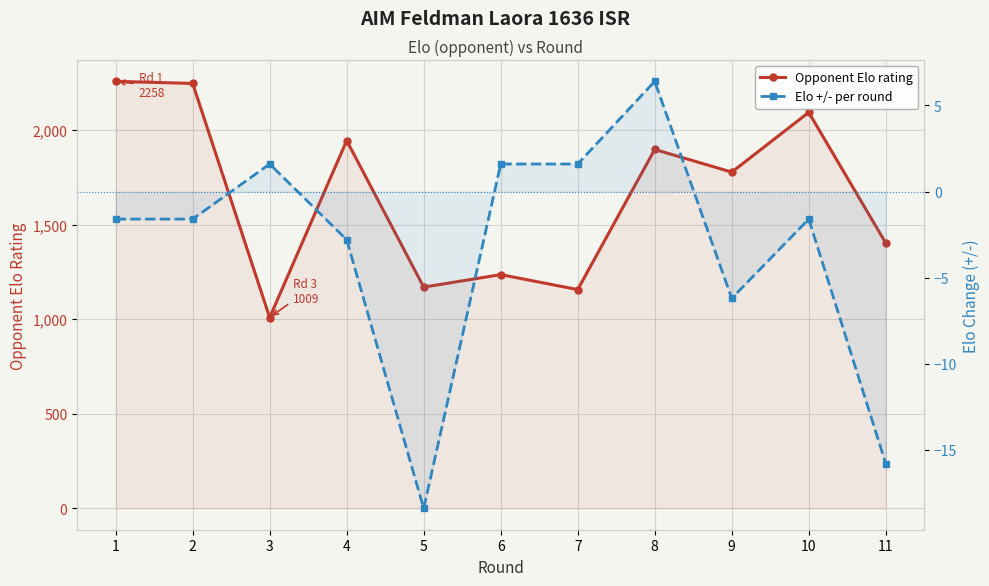

Reading left to right, what are all the values shown in this chart?

Opponent Elo rating: 2258.0	2247.0	1009.0	1945.0	1170.0	1236.0	1157.0	1898.0	1778.0	2094.0	1403.0
Elo +/- per round: -1.6	-1.6	1.6	-2.8	-18.4	1.6	1.6	6.4	-6.2	-1.6	-15.8